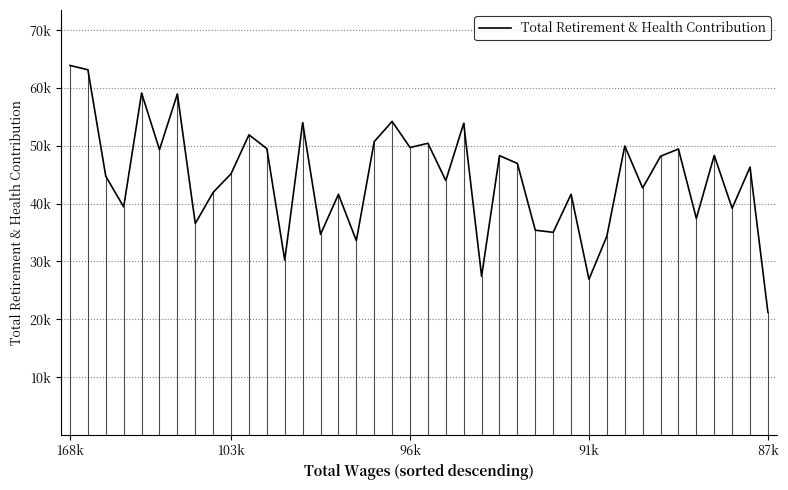

Which category has the highest value across all series?

168k